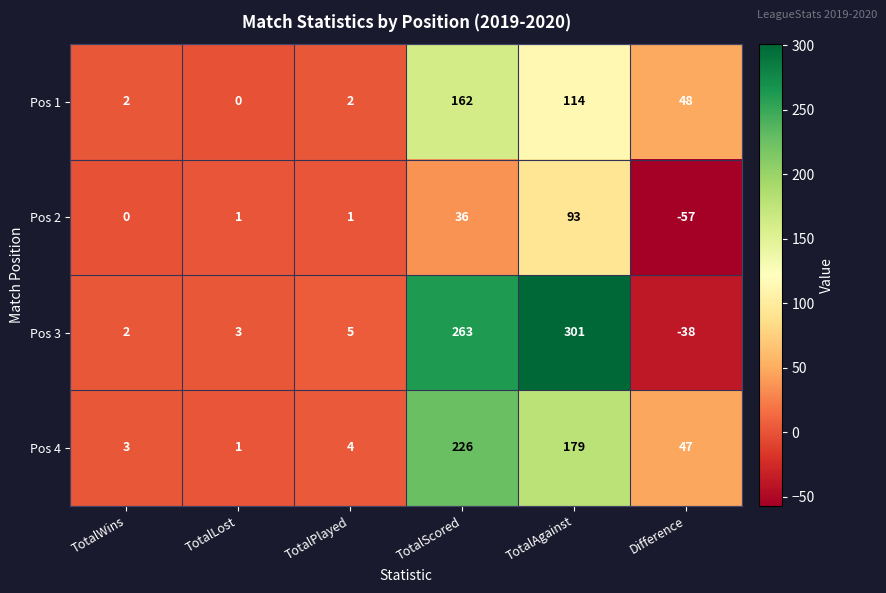

Where does the Pos 4 series first go above 47?

TotalScored